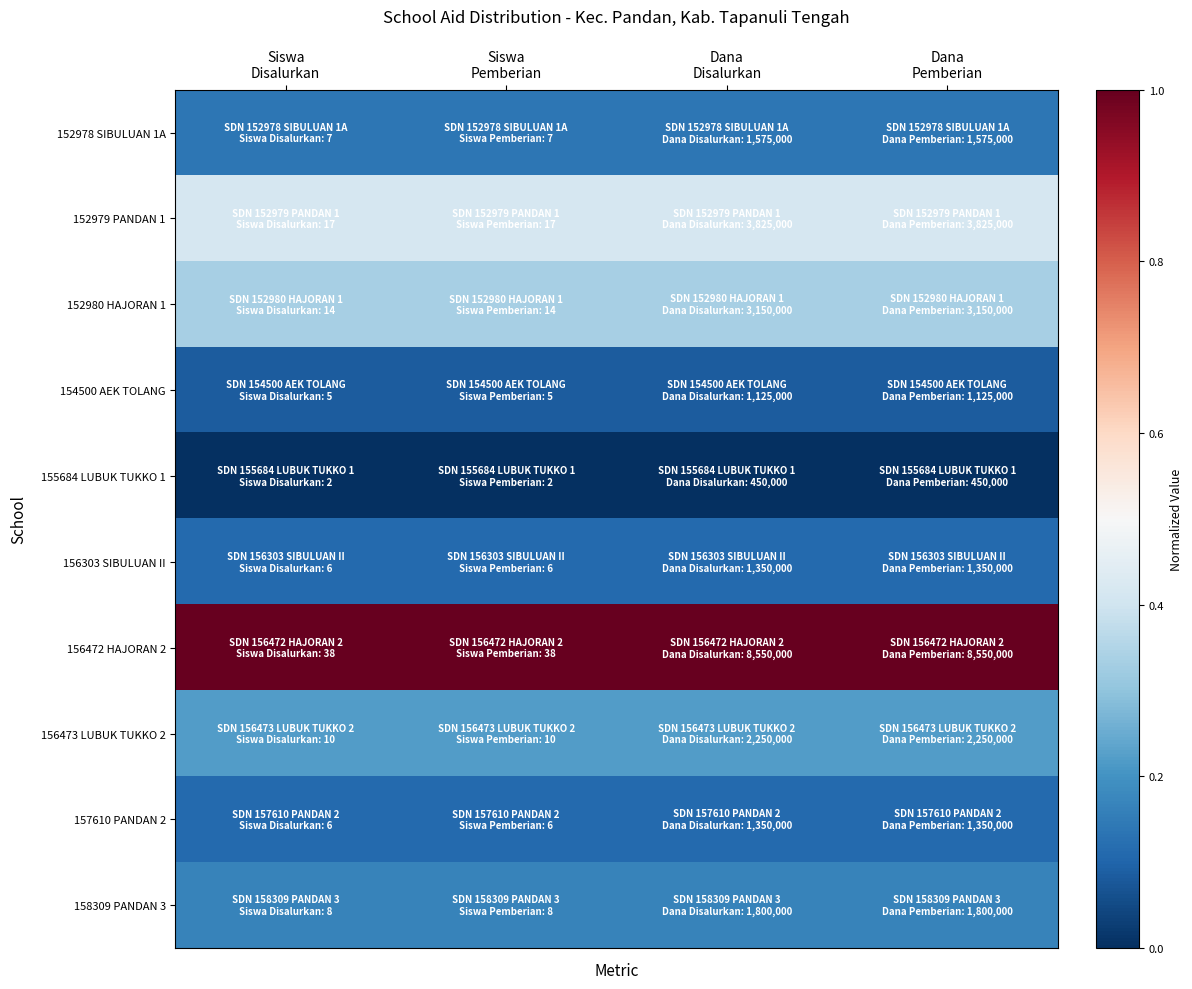

What is the spread (max minus min) of values at Dana
Pemberian?

1.0